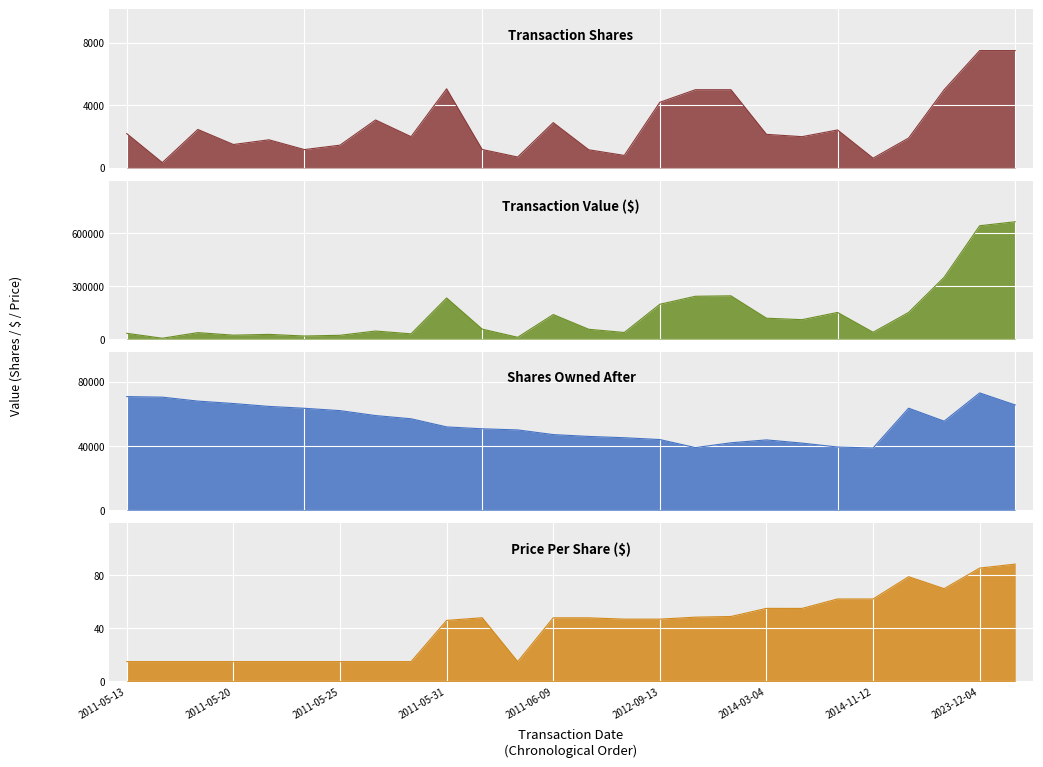

At which label does transactionValue first exceed 56819?

2011-05-31